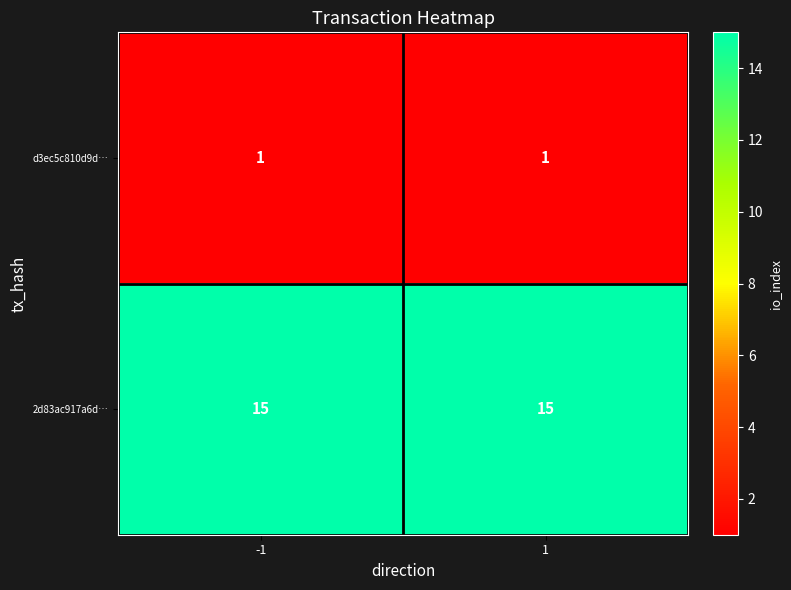

What is the difference between the highest and lowest values at 1?

14